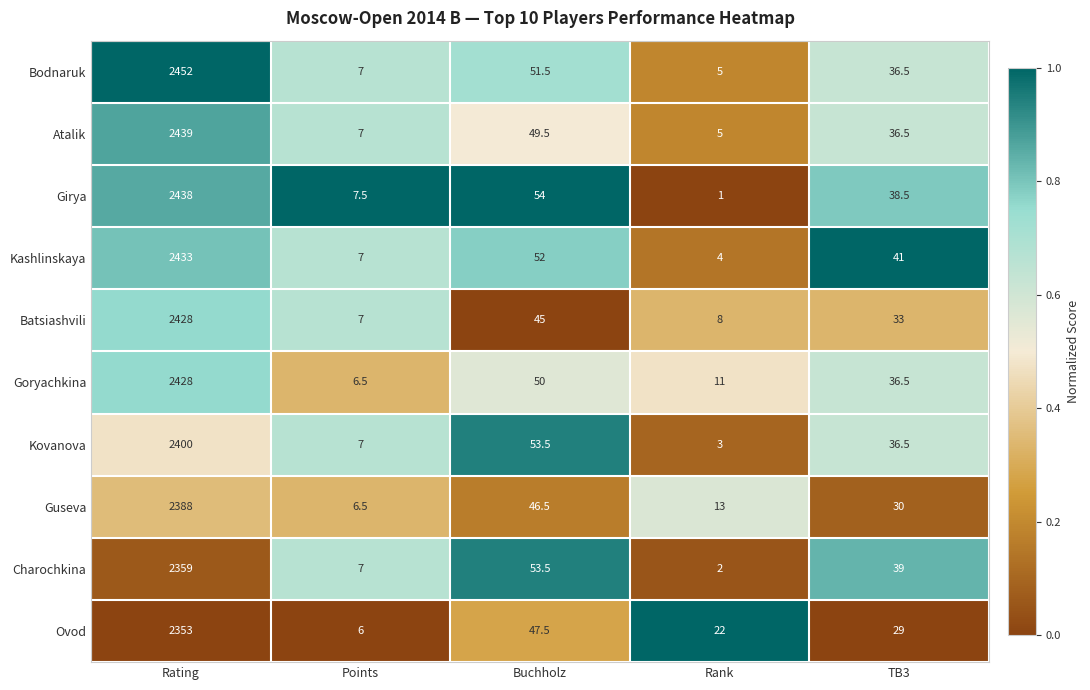

The Bodnaruk series shows 51.5 at Buchholz. True or false?

True